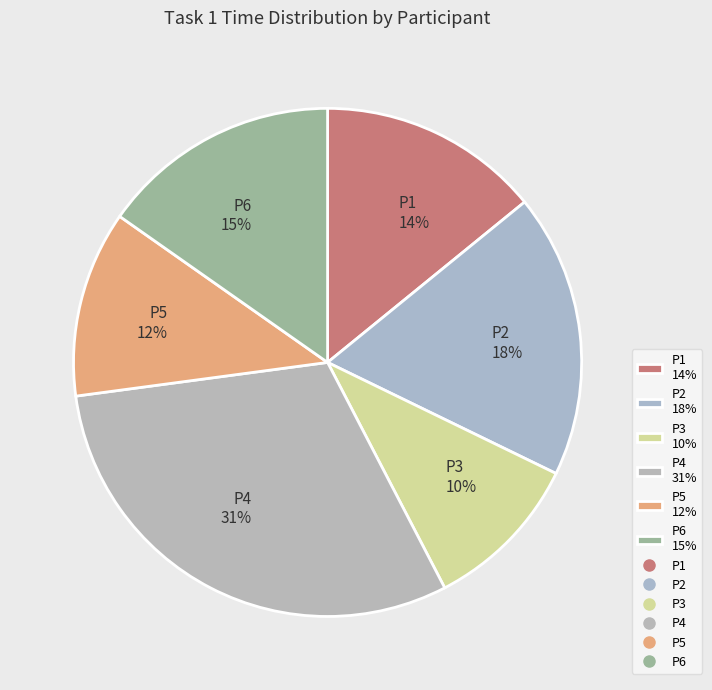

Does any single category account for the majority?

No